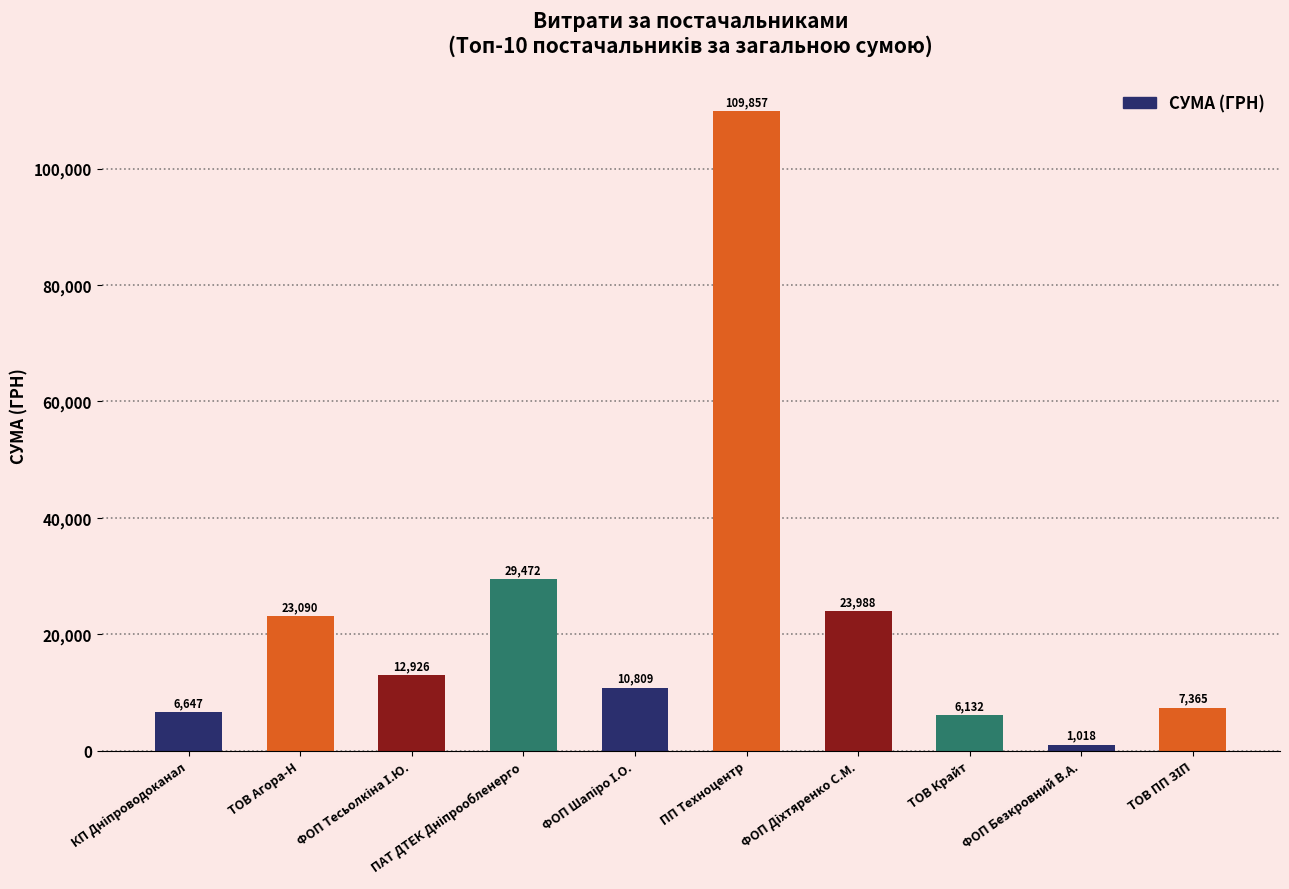

What is the smallest value displayed?

1018.0